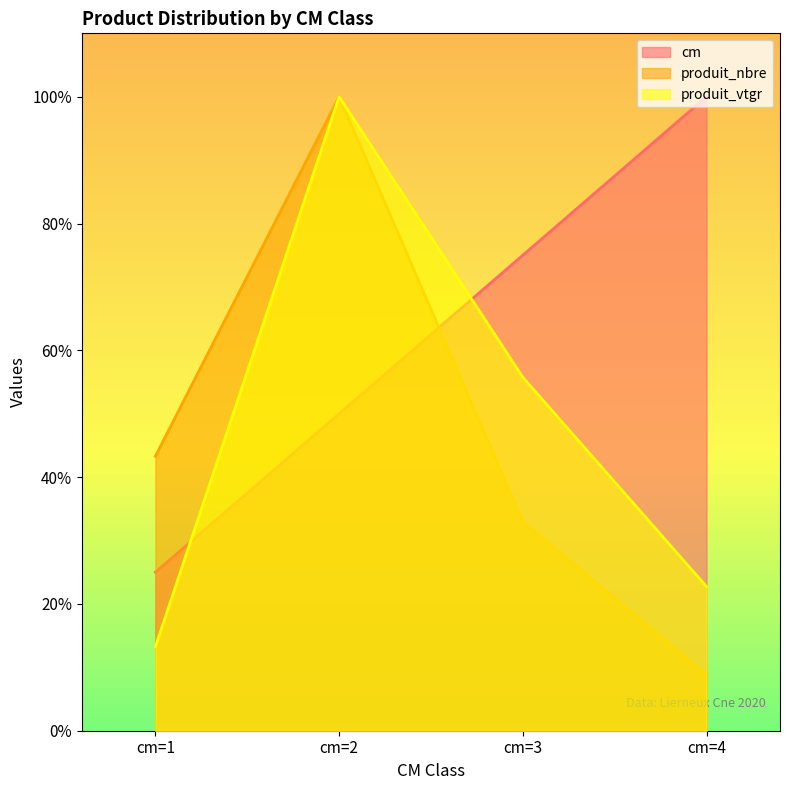

At which label does produit_nbre reach its peak?

cm=2